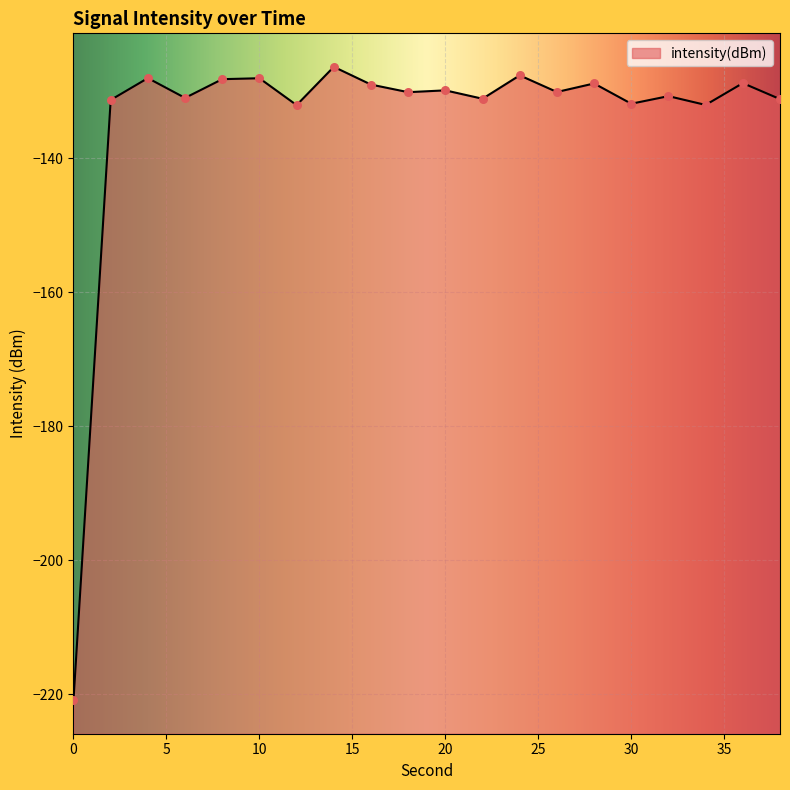

What is the change in value from 0 to 18?

+90.8